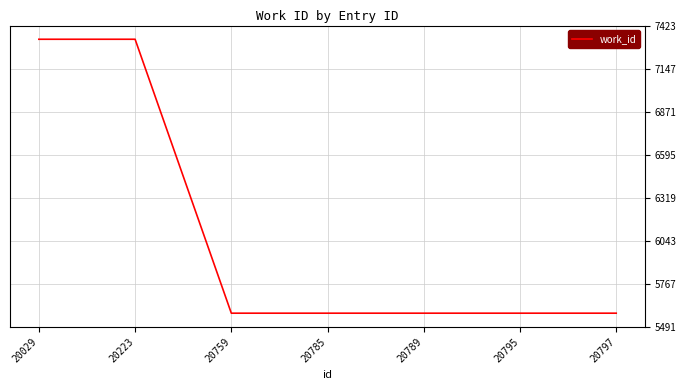

What is the maximum value shown in the chart?

7335